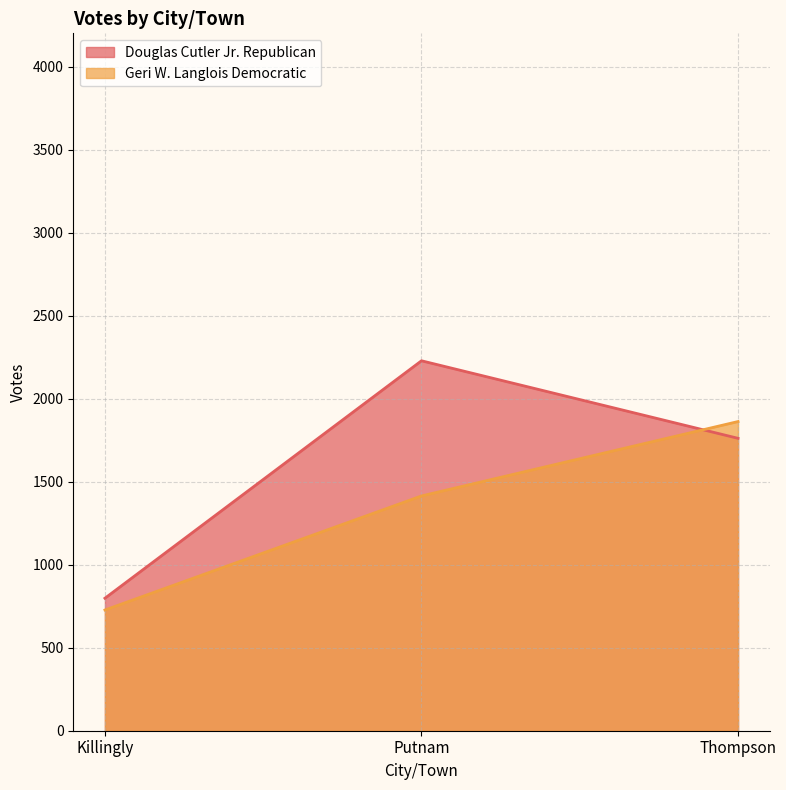

How many data points does each series have?

3